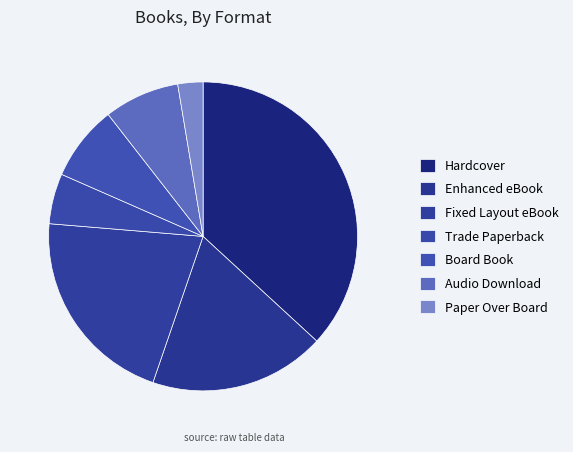

Count the number of slices in the pie.

7